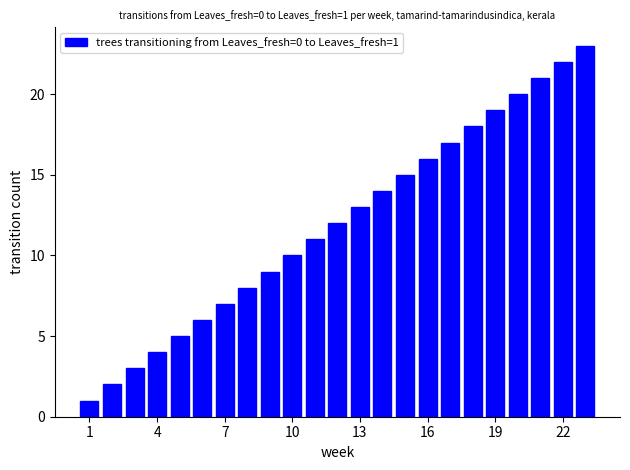

Reading left to right, transcribe all the data shown in this chart.

1	2	3	4	5	6	7	8	9	10	11	12	13	14	15	16	17	18	19	20	21	22	23